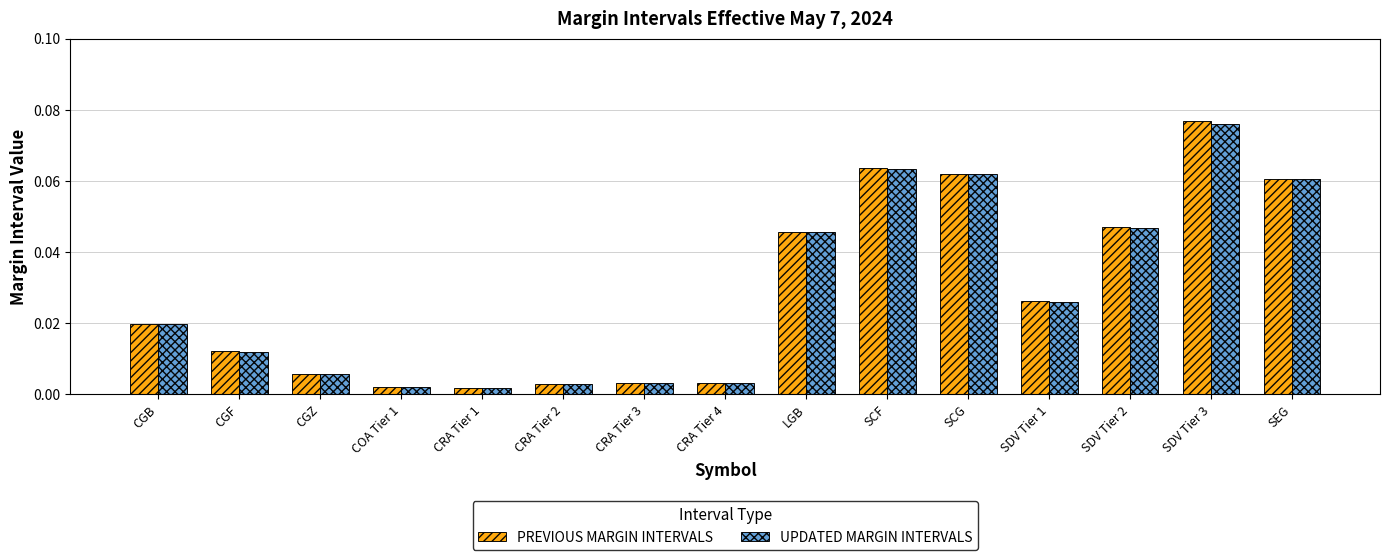

At which label does UPDATED MARGIN INTERVALS reach its peak?

SDV Tier 3